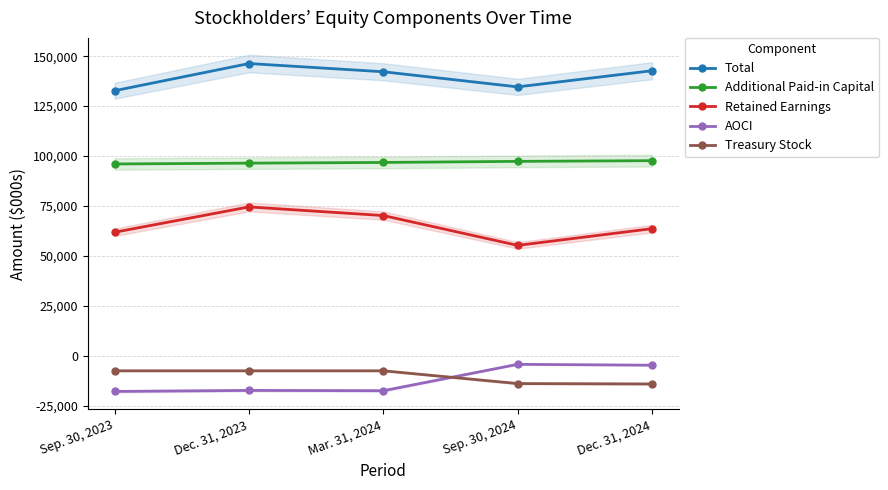

The value of Treasury Stock at Sep. 30, 2023 is -7500. True or false?

True